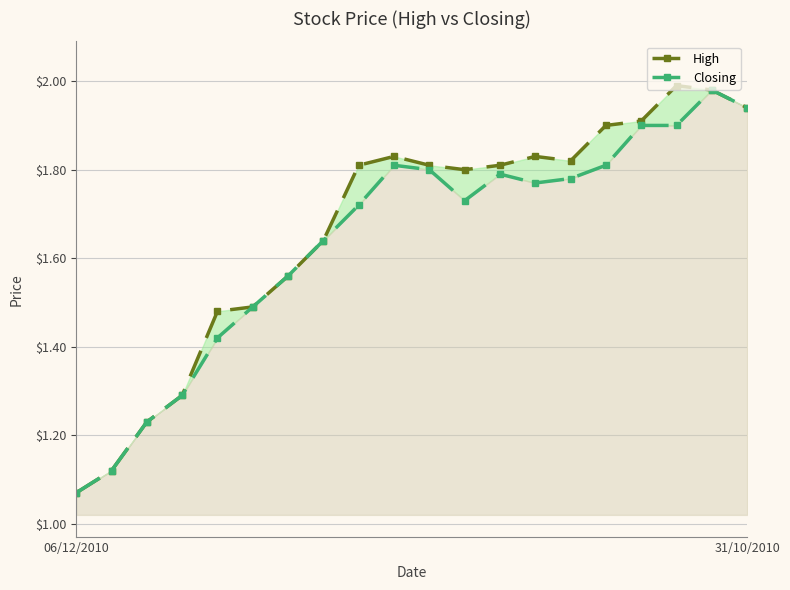

Which series has the largest total across all categories?

High